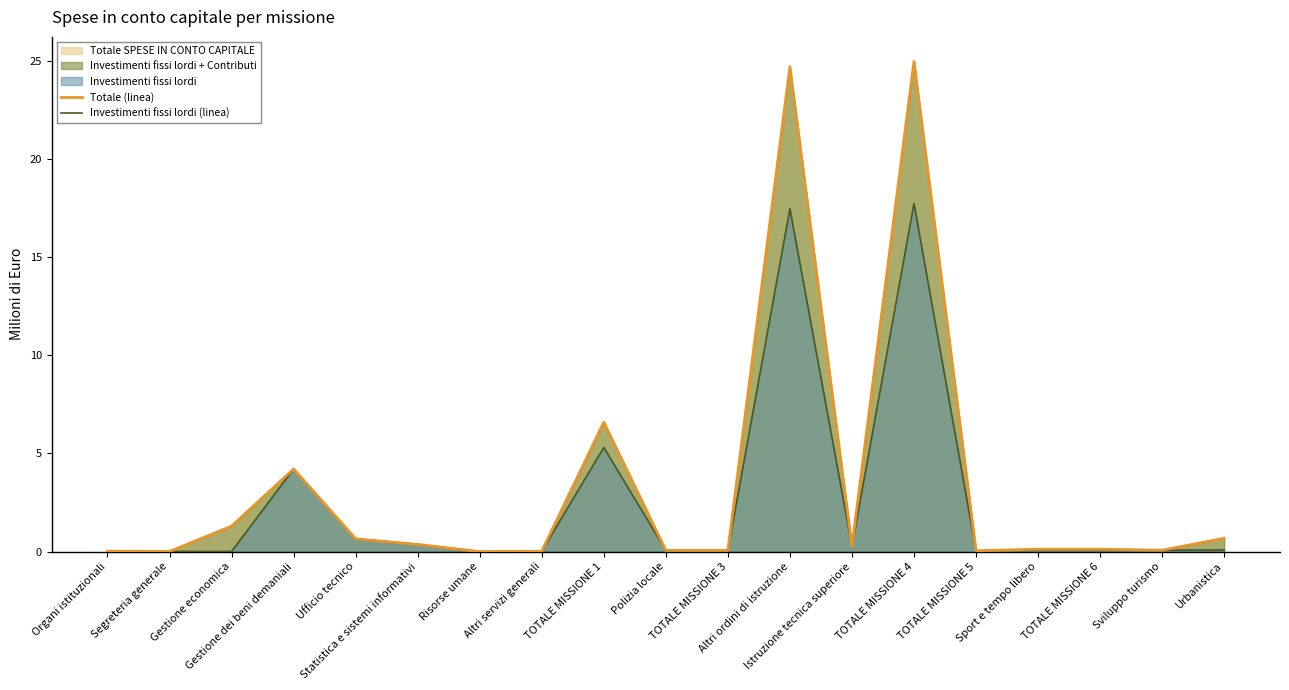

At which label is Investimenti fissi lordi (linea) closest to 8?

TOTALE MISSIONE 1